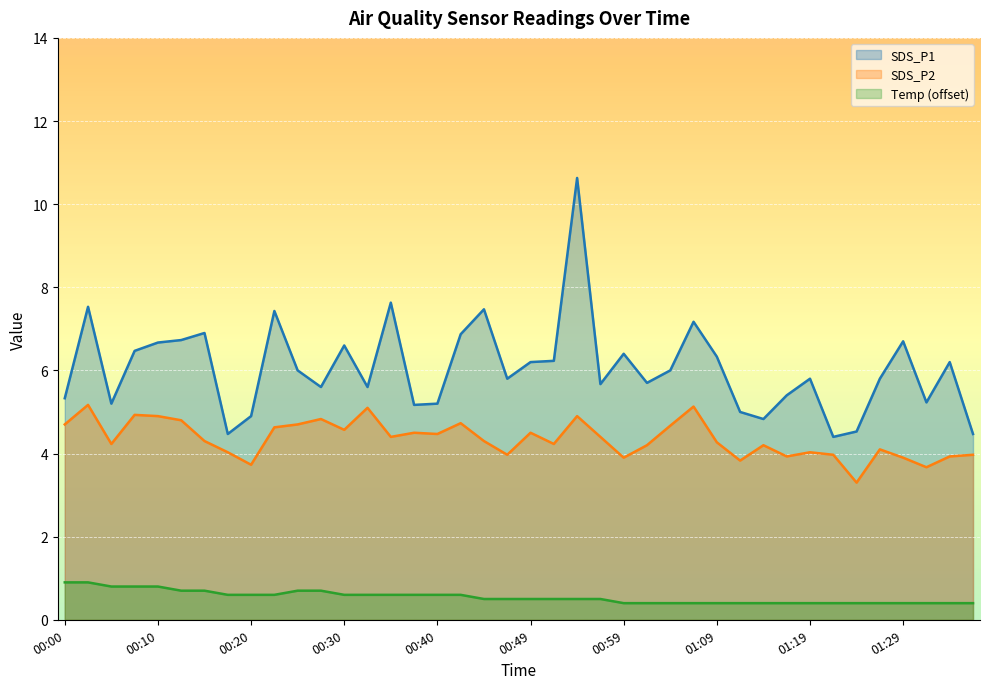

What is the maximum value for SDS_P1?

10.6